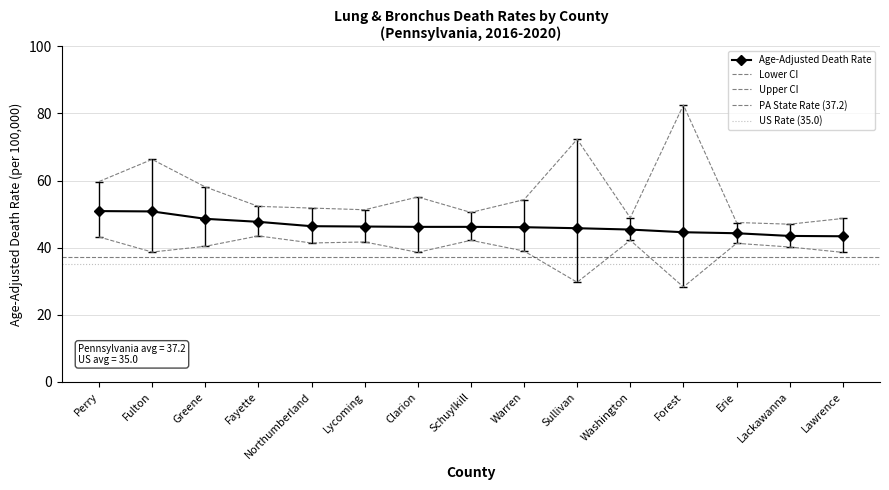

True or false: Lower CI (Rate) has a value of 28.3 at Forest.

True